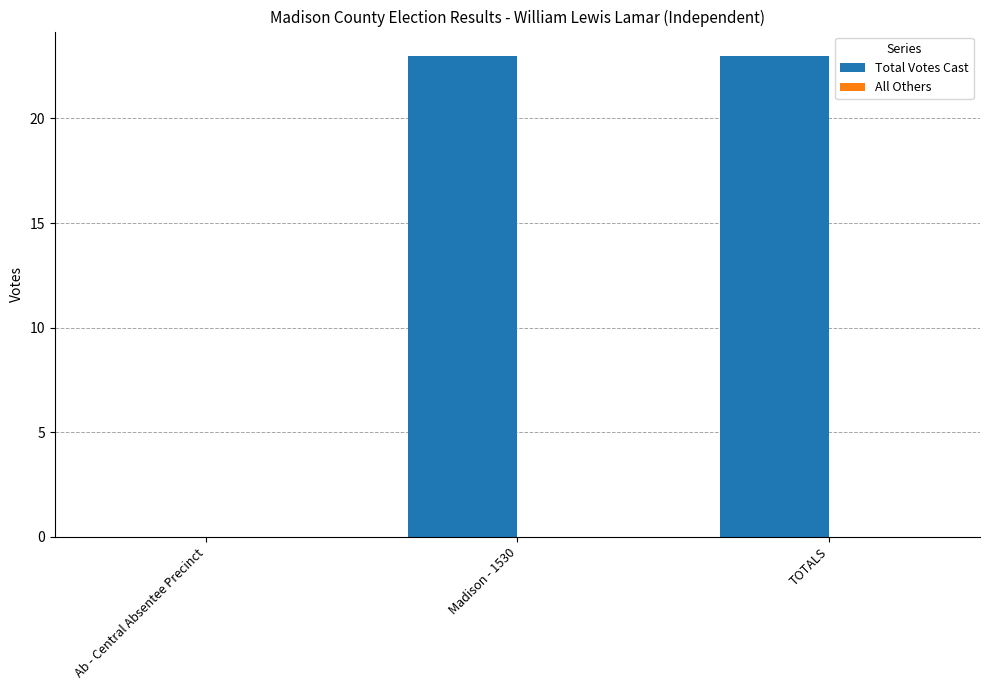

Are the bars horizontal?

No